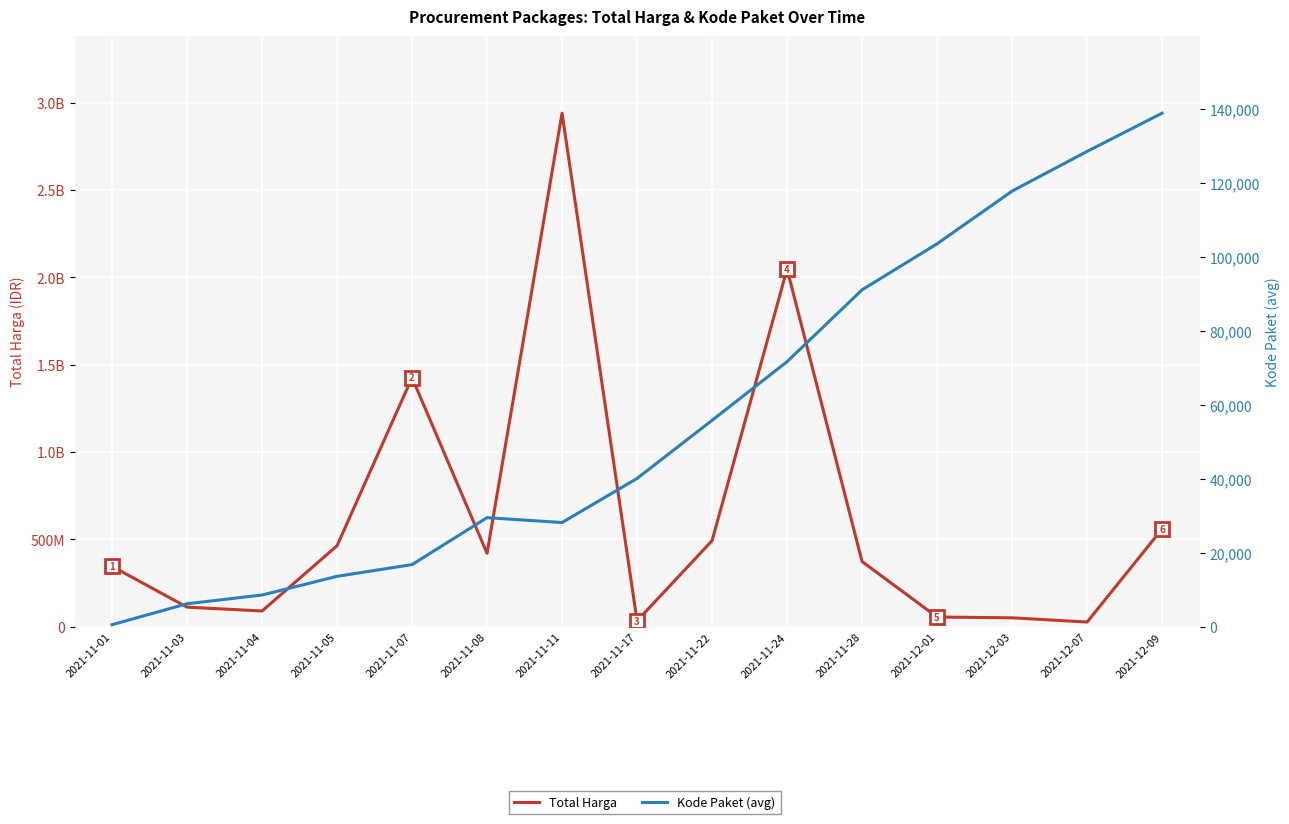

What is the total value across all series at 2021-11-01?

346054469.5